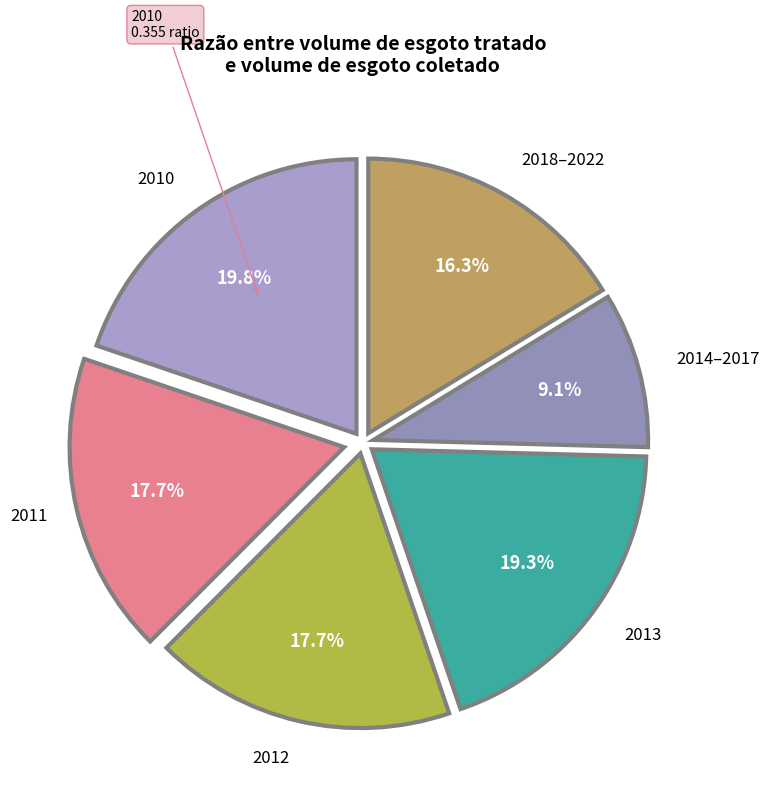

How many slices are in this pie chart?

6